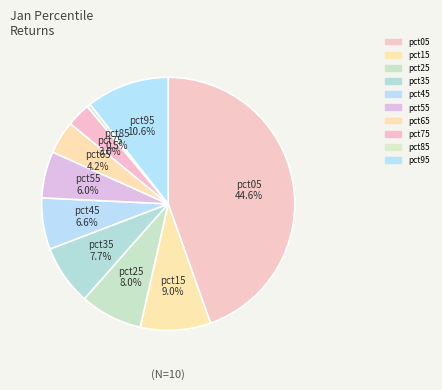

How many slices are in this pie chart?

10